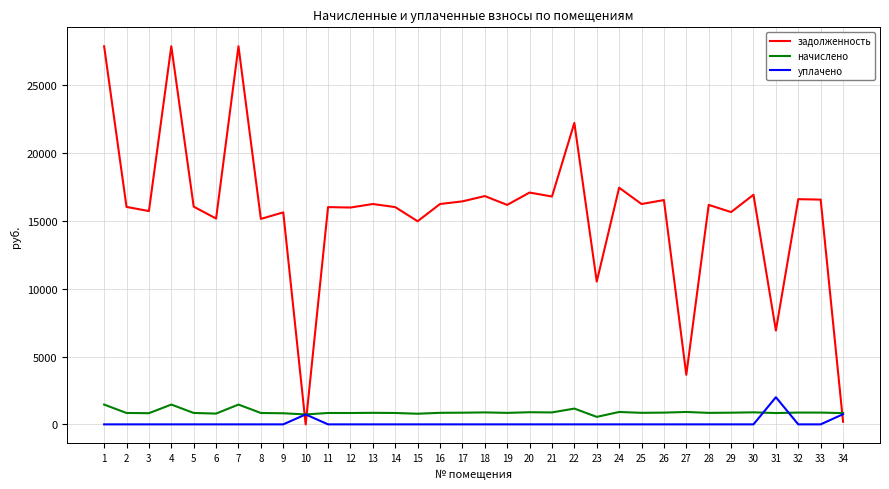

What is the greatest value displayed?

27871.3